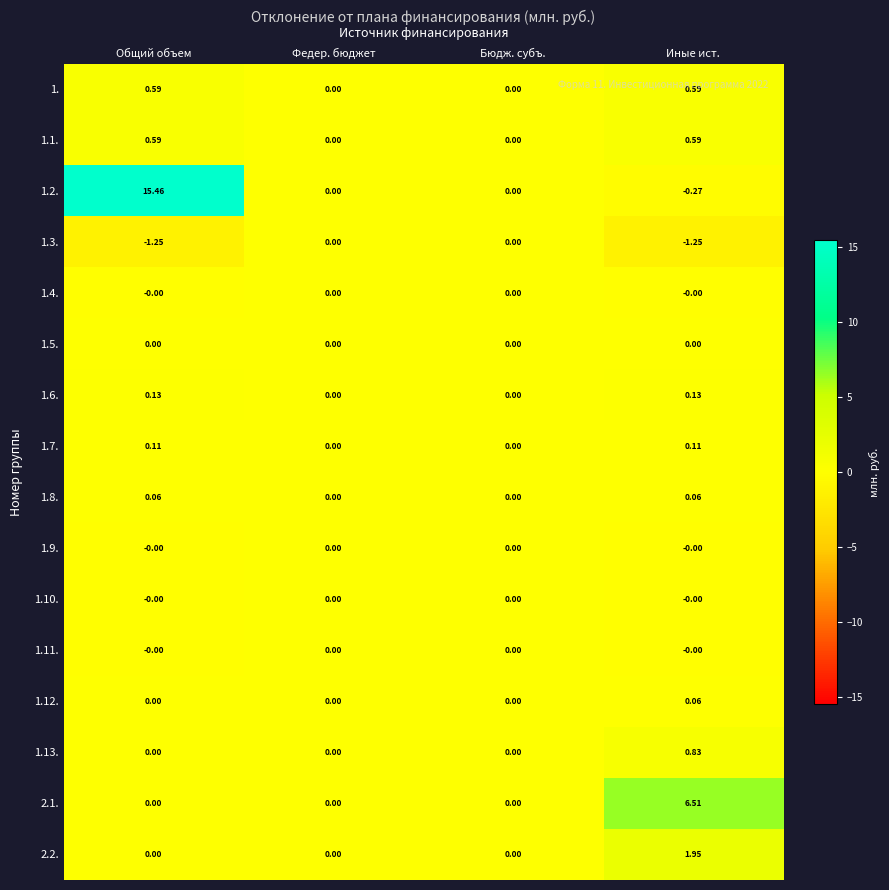

Which category has the highest value in the 2.1. series?

Иные ист.